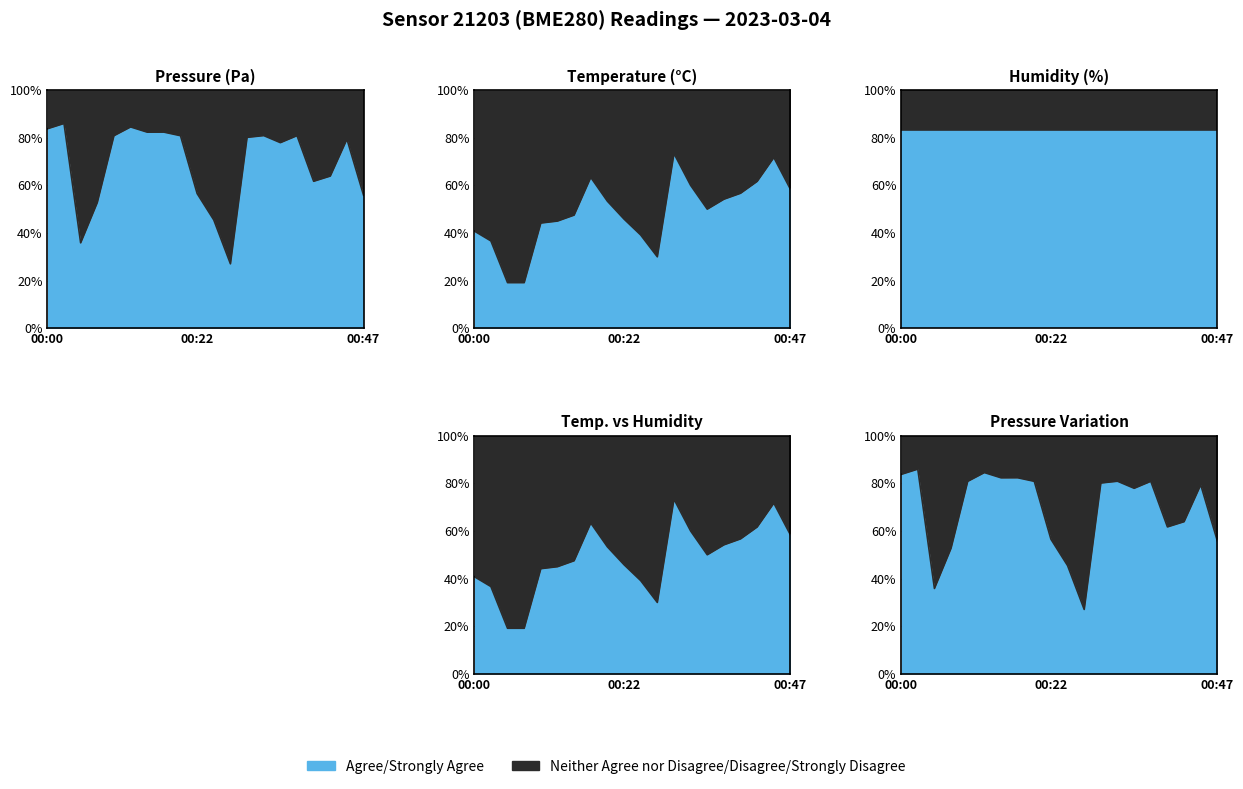

Which category has the highest value across all series?

00:03